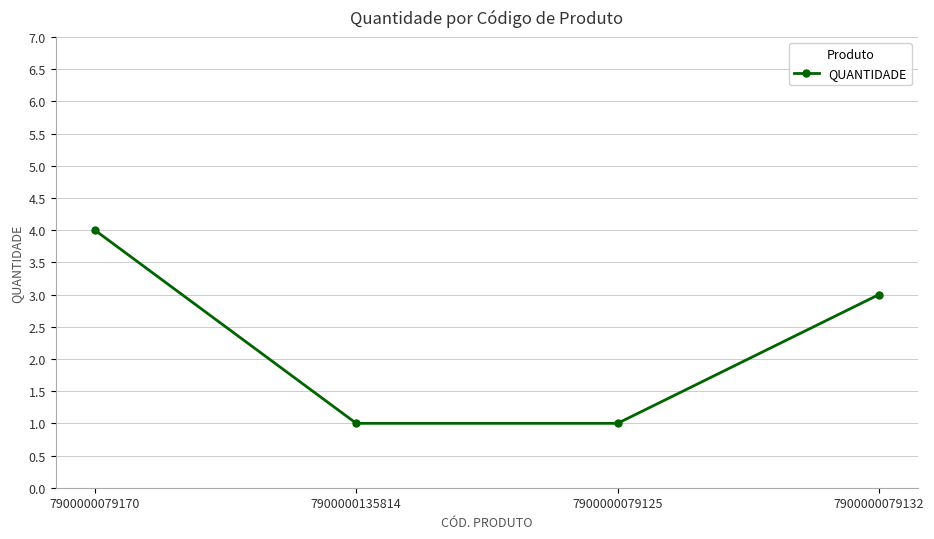

What is the sum of all values?

9